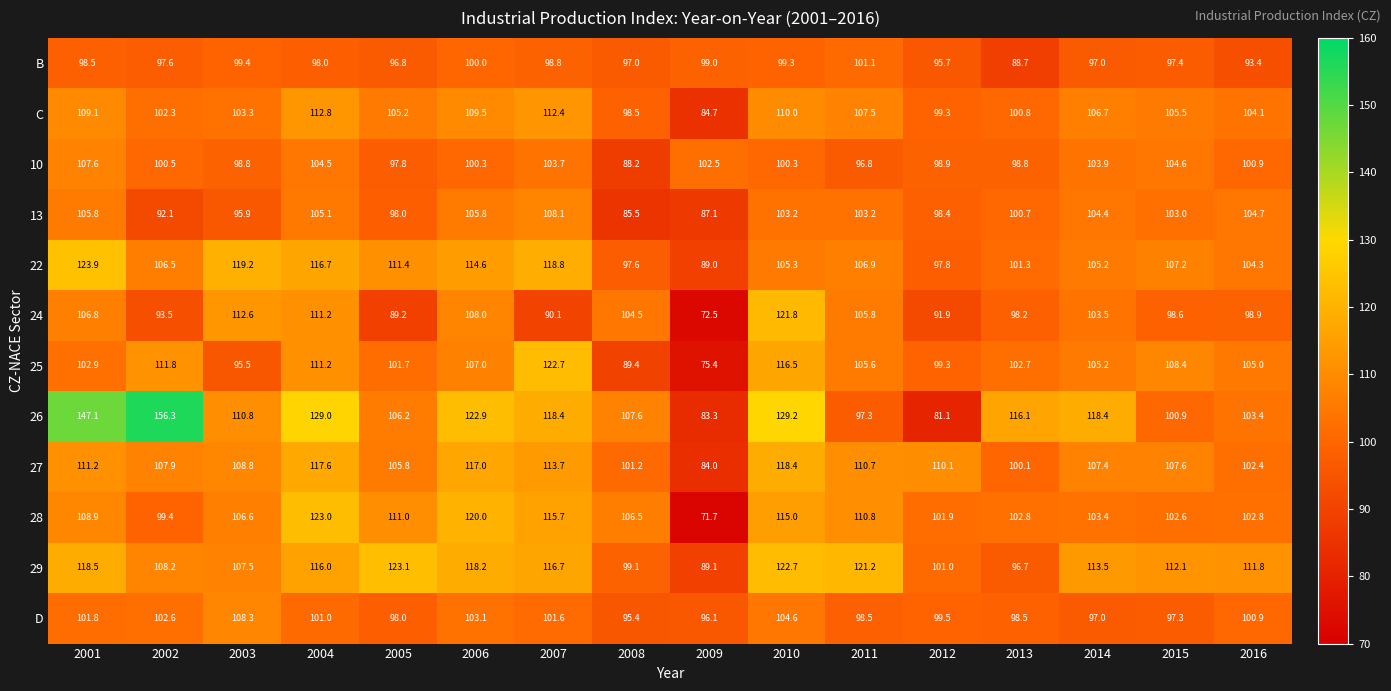

What is the approximate value of 13 at 2003?

95.9